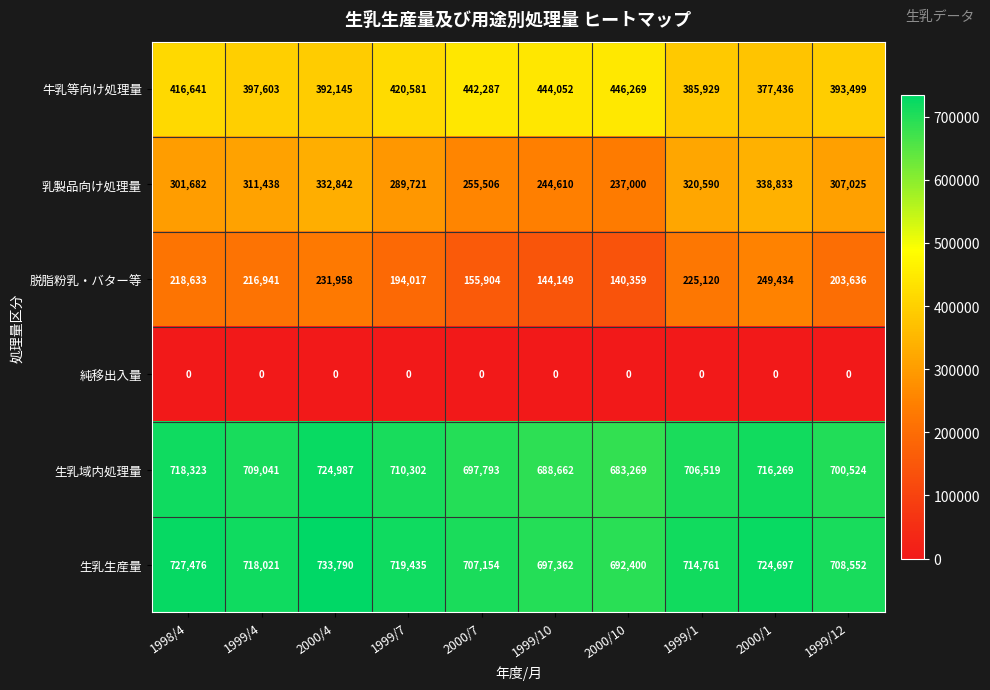

What is the total value across all series at 2000/1?

2406669